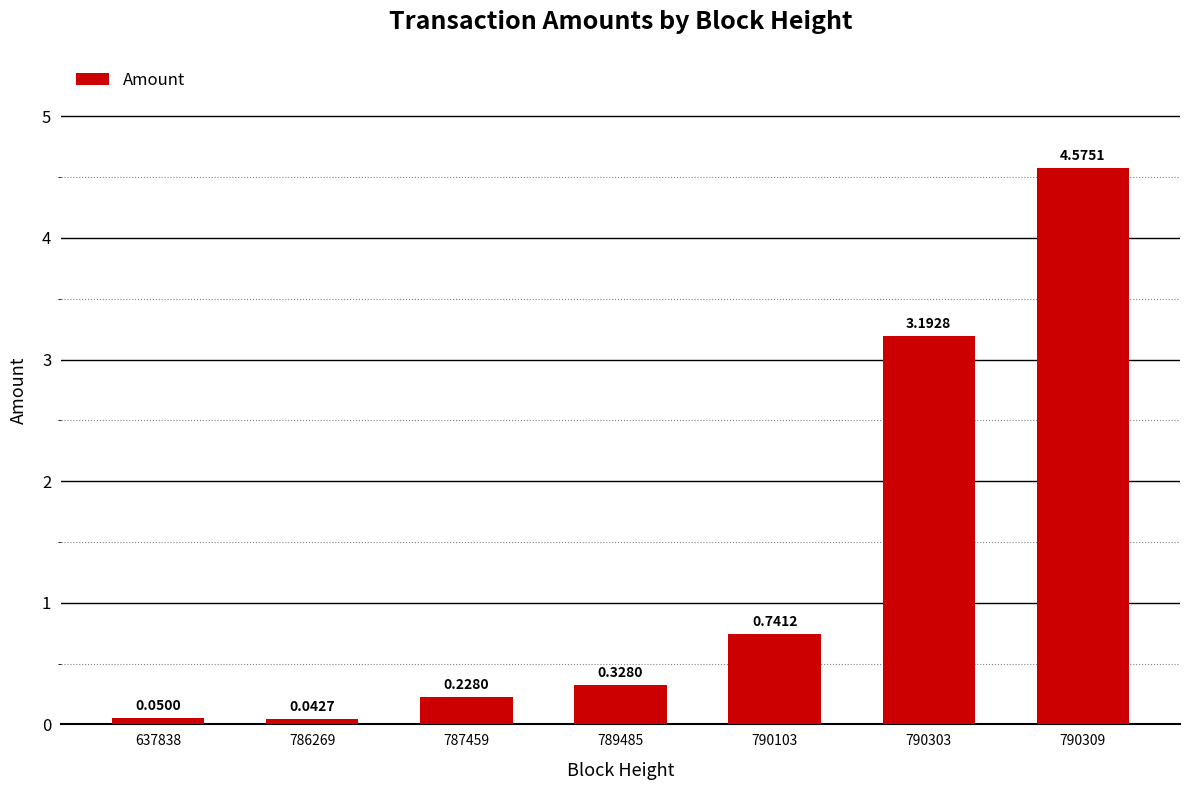

What is the difference between the values at 790309 and 789485?

4.2